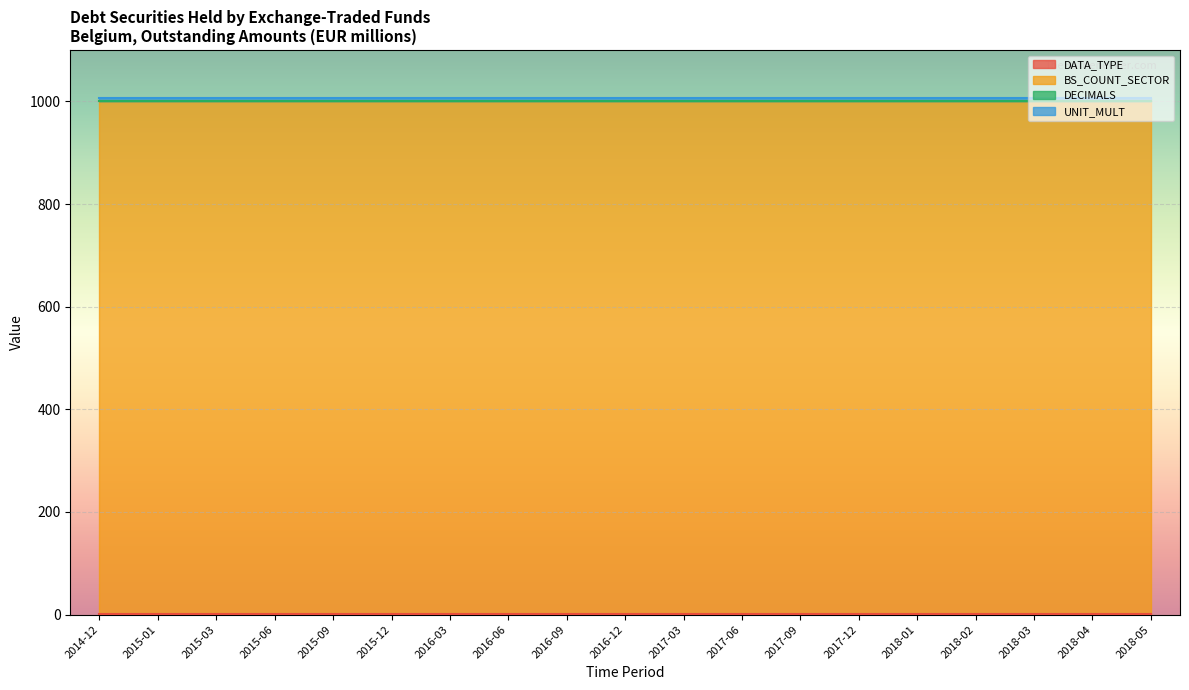

Reading left to right, list all the values displayed in this chart.

DATA_TYPE: 1	1	1	1	1	1	1	1	1	1	1	1	1	1	1	1	1	1	1
BS_COUNT_SECTOR: 1000	1000	1000	1000	1000	1000	1000	1000	1000	1000	1000	1000	1000	1000	1000	1000	1000	1000	1000
DECIMALS: 0	0	0	0	0	0	0	0	0	0	0	0	0	0	0	0	0	0	0
UNIT_MULT: 6	6	6	6	6	6	6	6	6	6	6	6	6	6	6	6	6	6	6